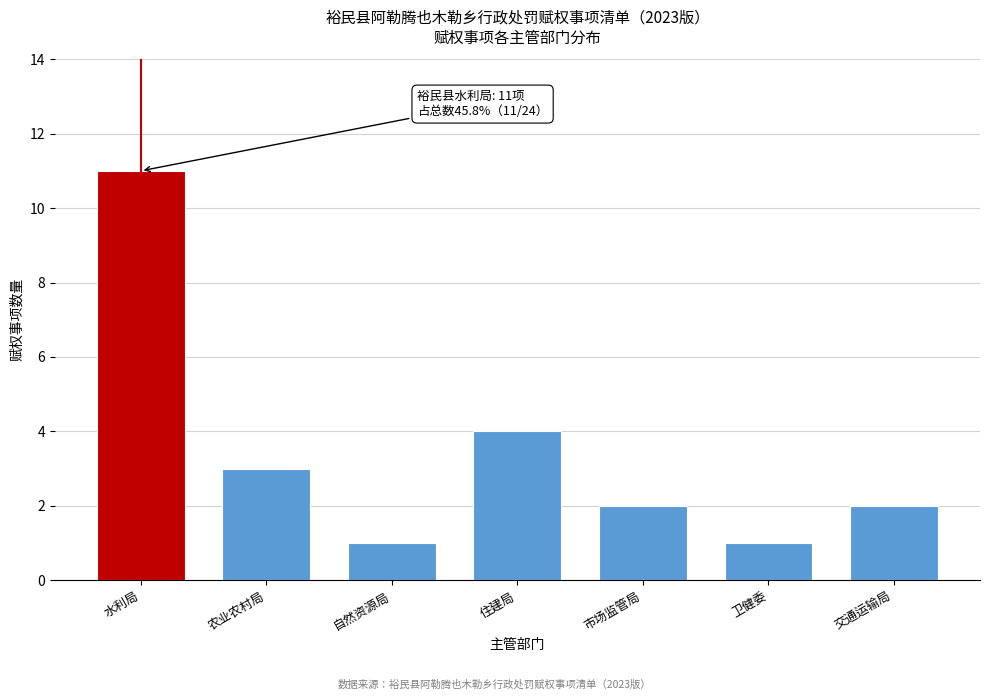

Reading left to right, transcribe all the data shown in this chart.

水利局=11	农业农村局=3	自然资源局=1	住建局=4	市场监管局=2	卫健委=1	交通运输局=2